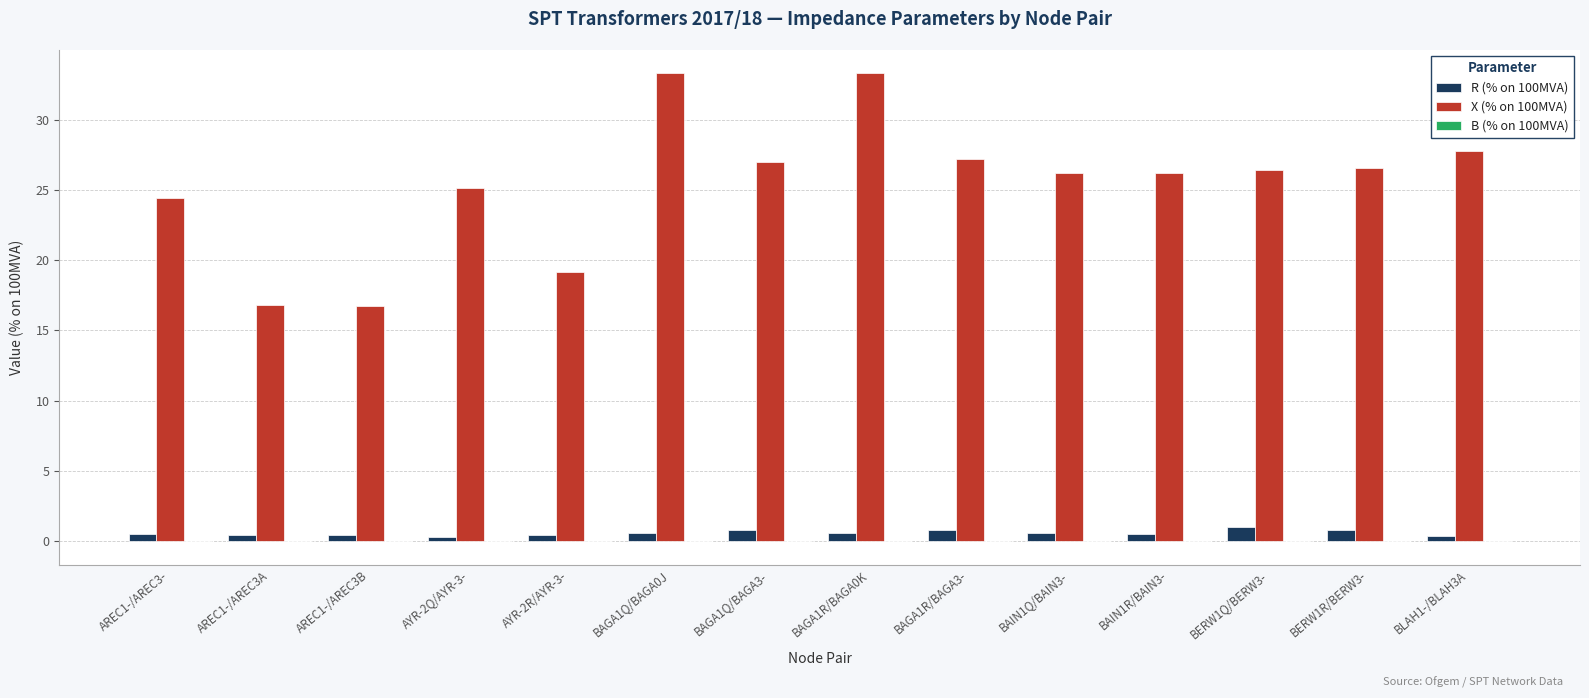

What is the greatest value displayed?

33.3